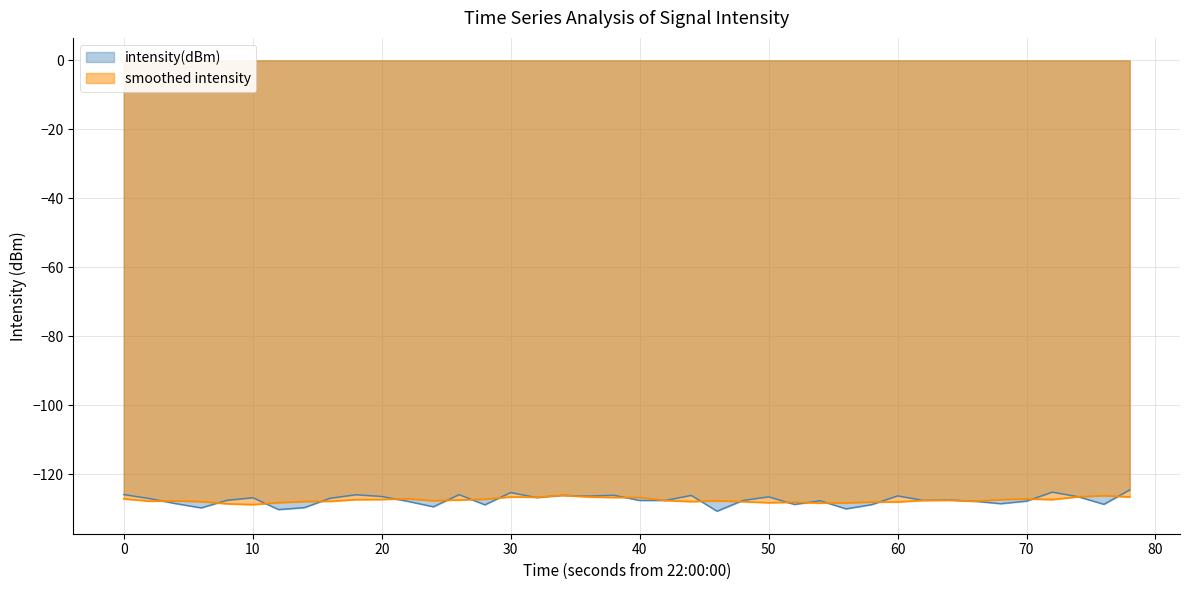

Which series has the largest range (max minus min)?

intensity(dBm)